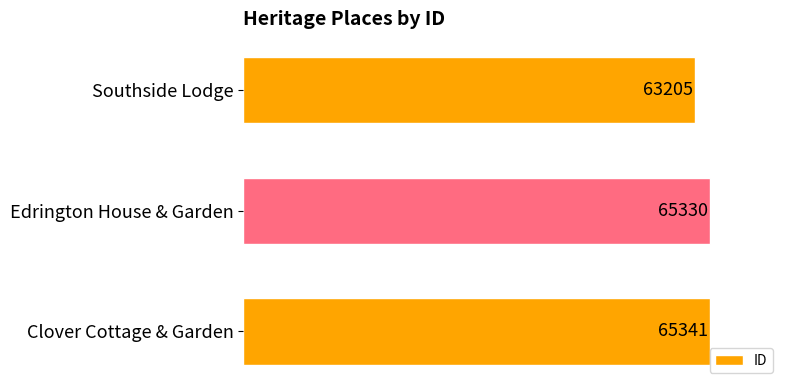

Rank the categories by value from lowest to highest.

Southside Lodge, Edrington House & Garden, Clover Cottage & Garden